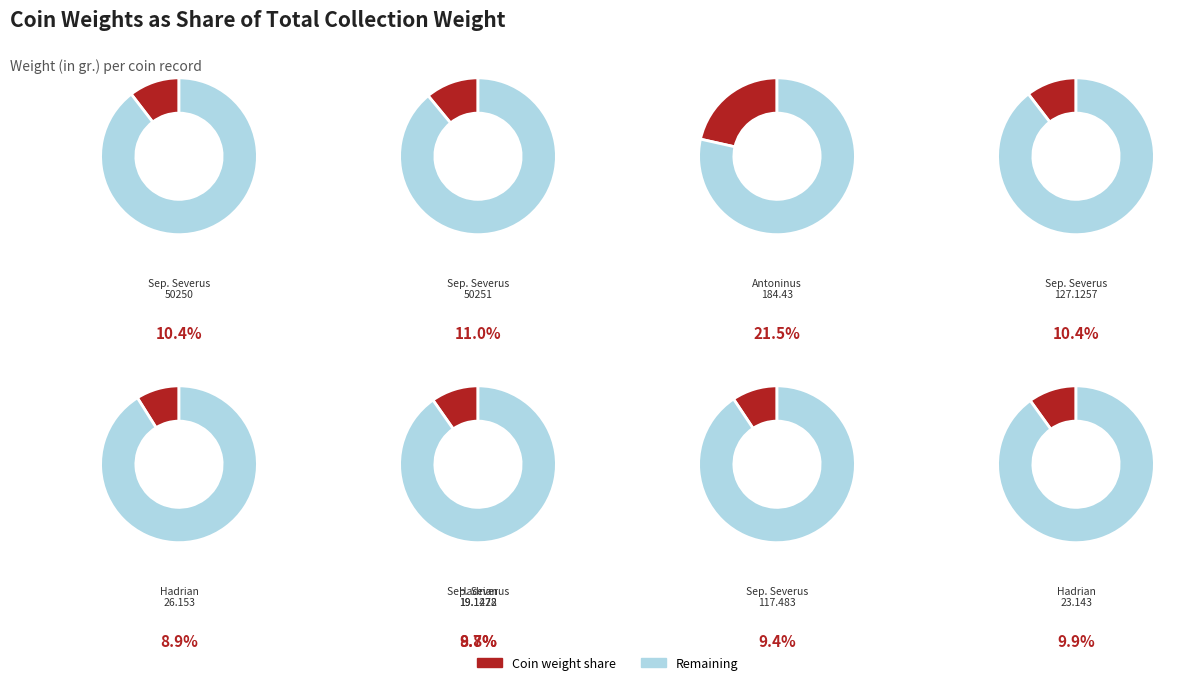

Which slice is the smallest?

1948.19.1478